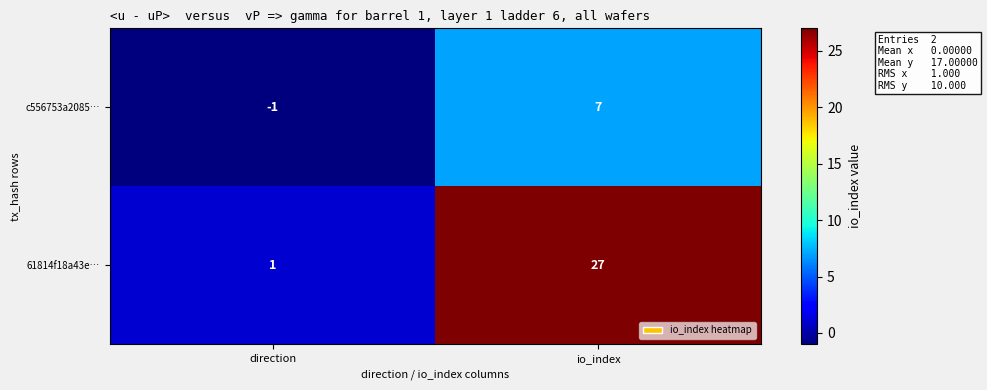

Which series has the largest range (max minus min)?

61814f18a43e…